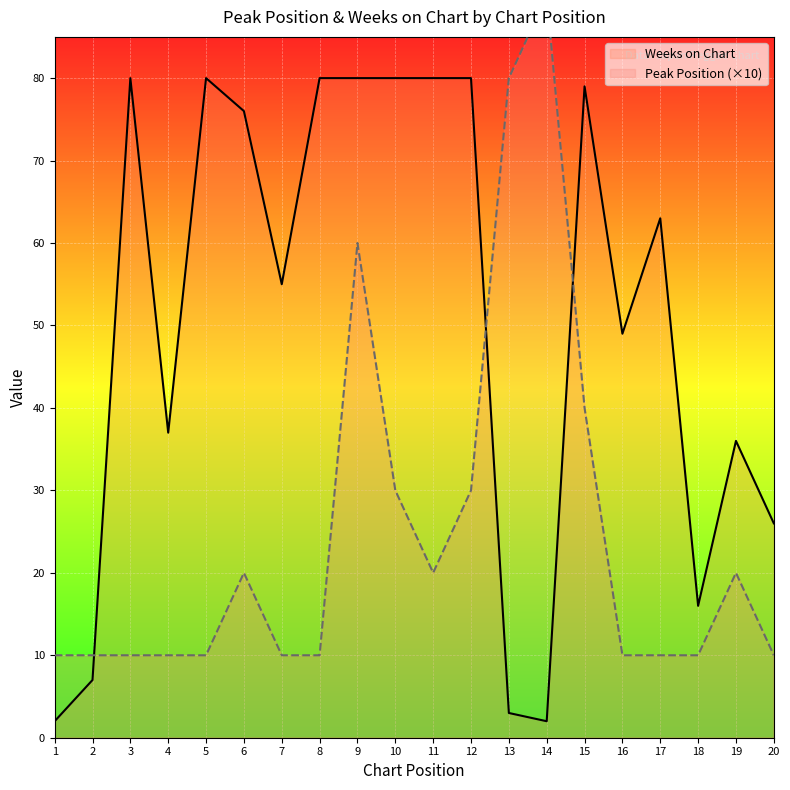

True or false: Weeks on Chart and Peak Position (×10) cross at least once.

True